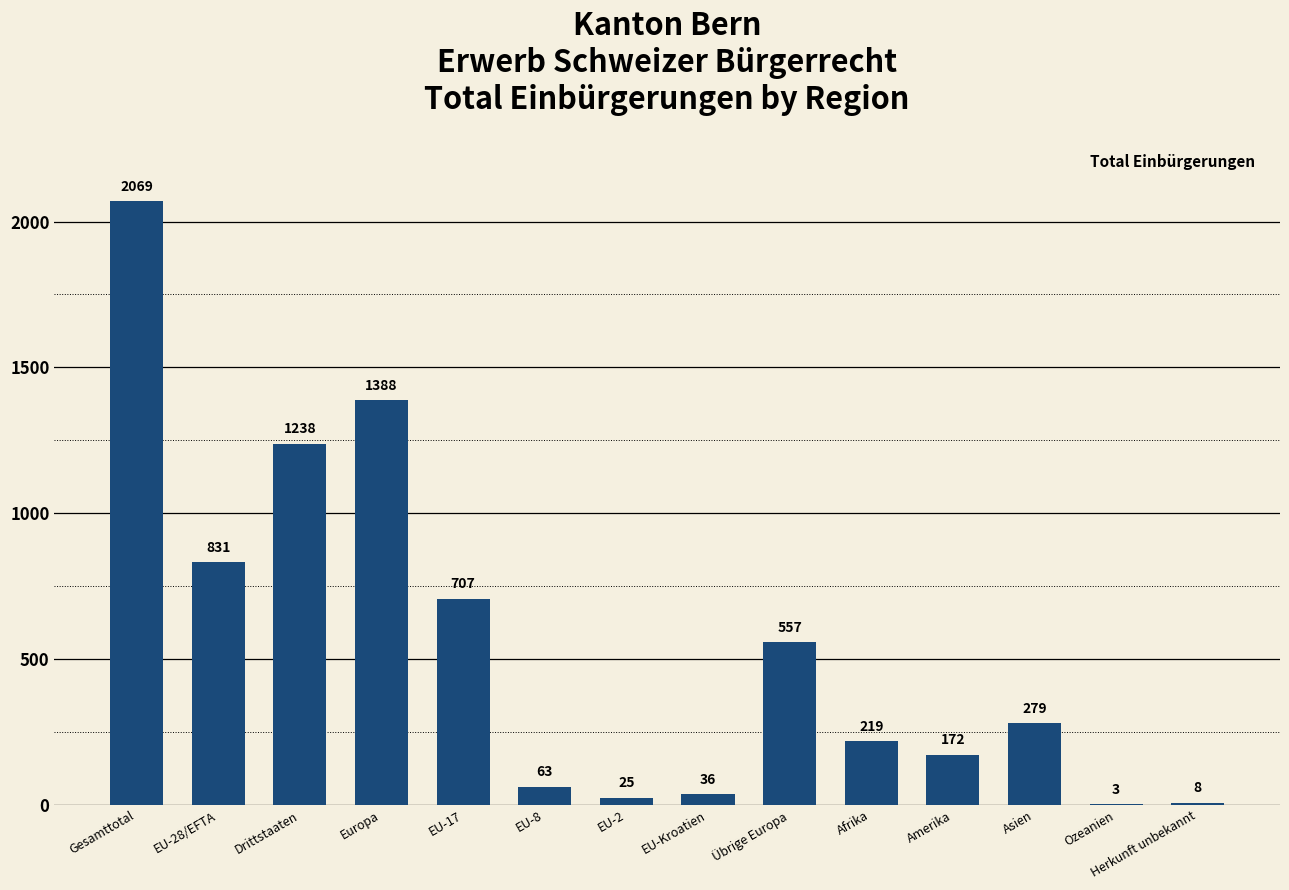

What is the sum of all values?

7595